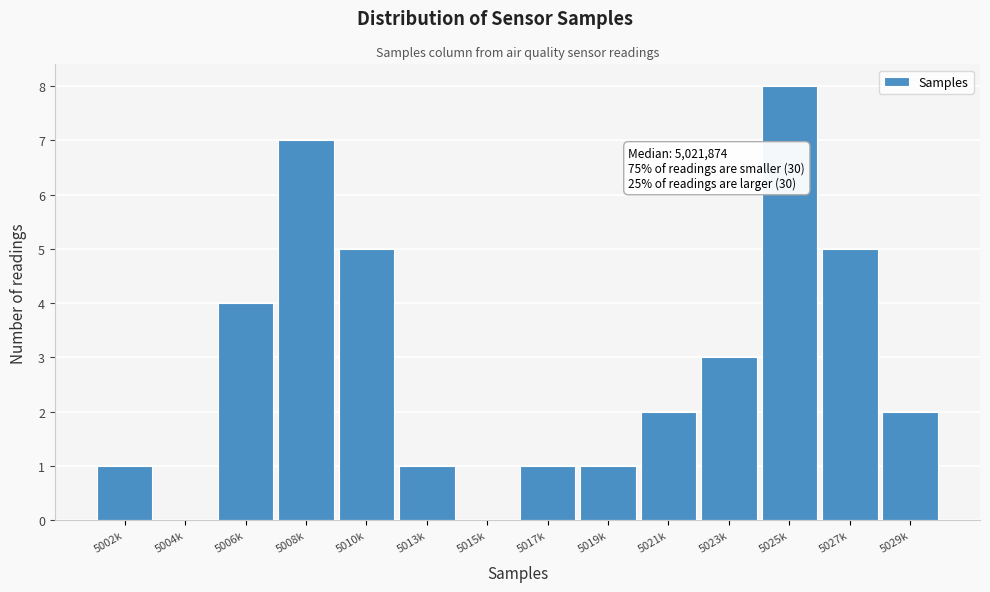

Reading left to right, transcribe all the data shown in this chart.

5002k=1	5004k=0	5006k=4	5008k=7	5010k=5	5013k=1	5015k=0	5017k=1	5019k=1	5021k=2	5023k=3	5025k=8	5027k=5	5029k=2